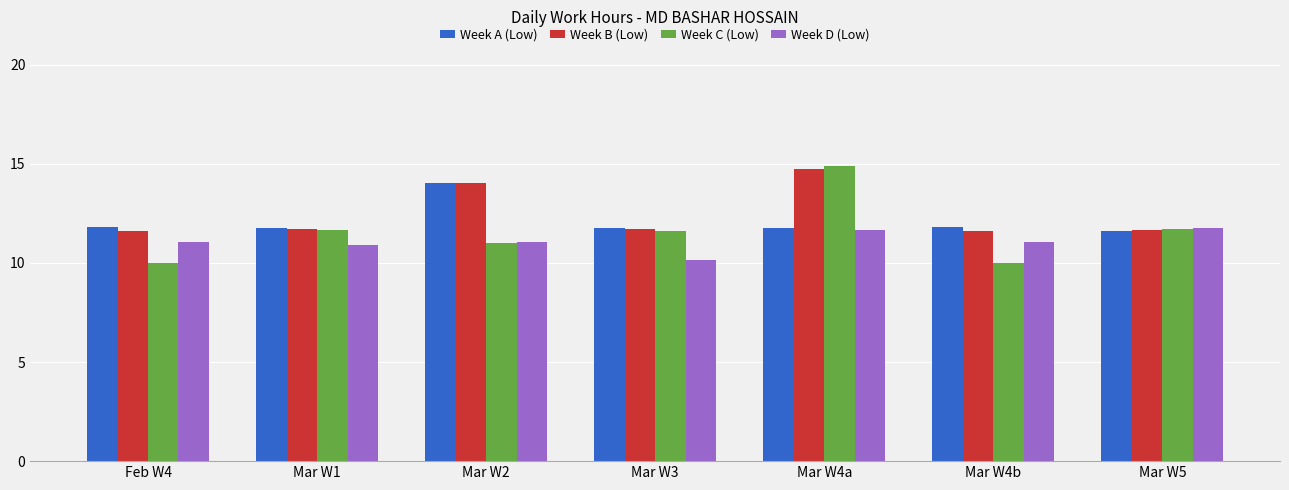

What is the value of the Week B (Low) bar at the 5th from the left?

14.7